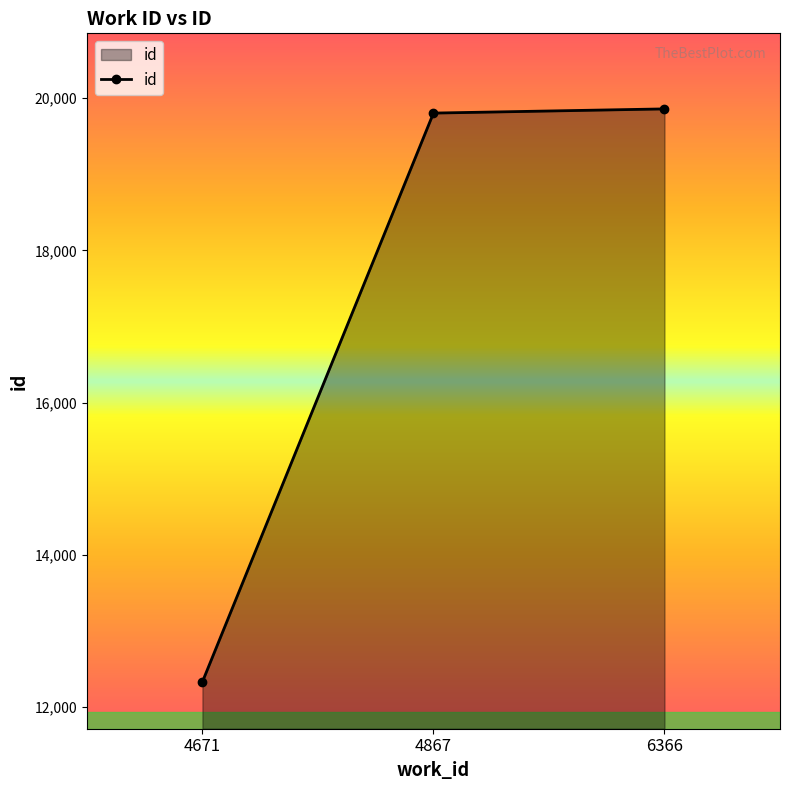

True or false: the data shows 19804 at 4867.

True